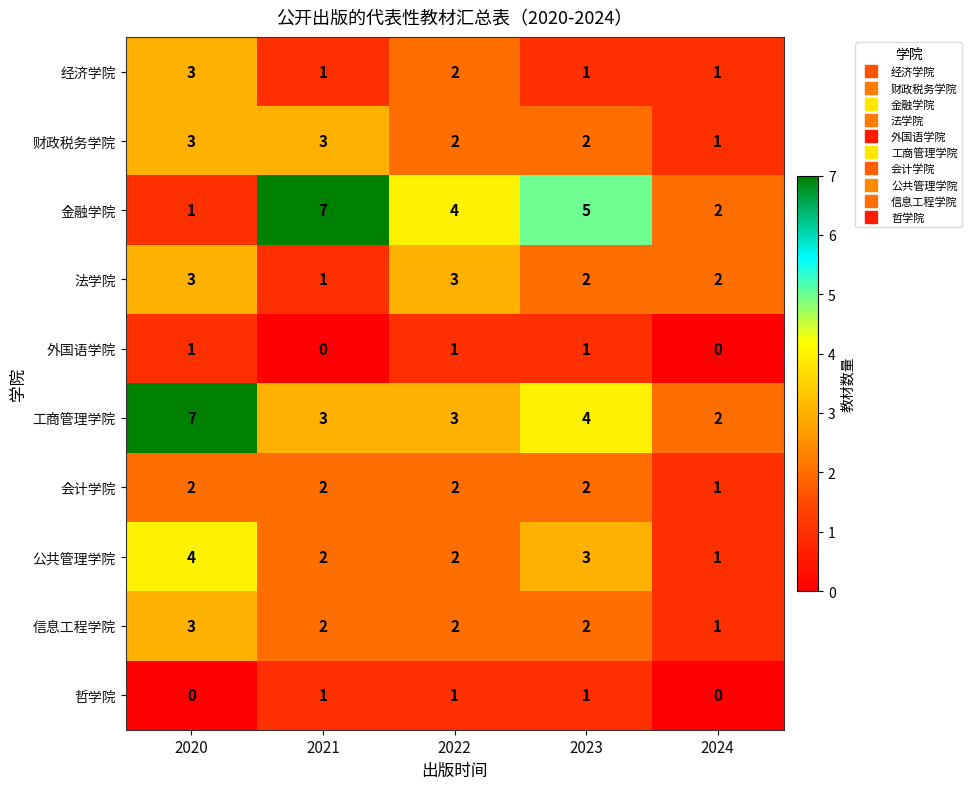

Count the 外国语学院 values in the range 0 to 1.

5